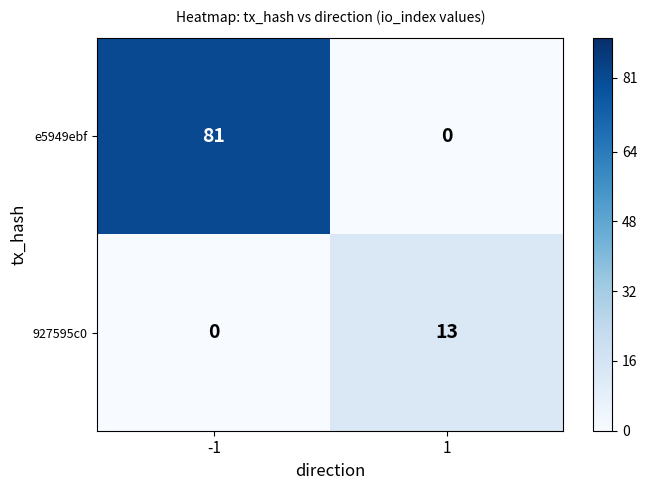

How many values in the 927595c0 series are below 13?

1